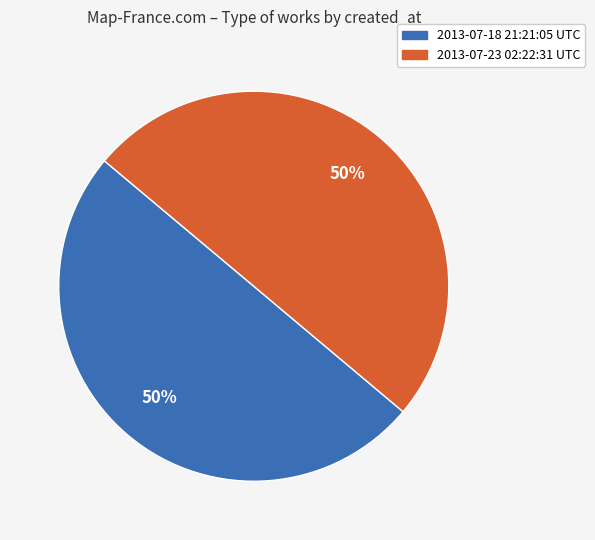

How many slices are in this pie chart?

2